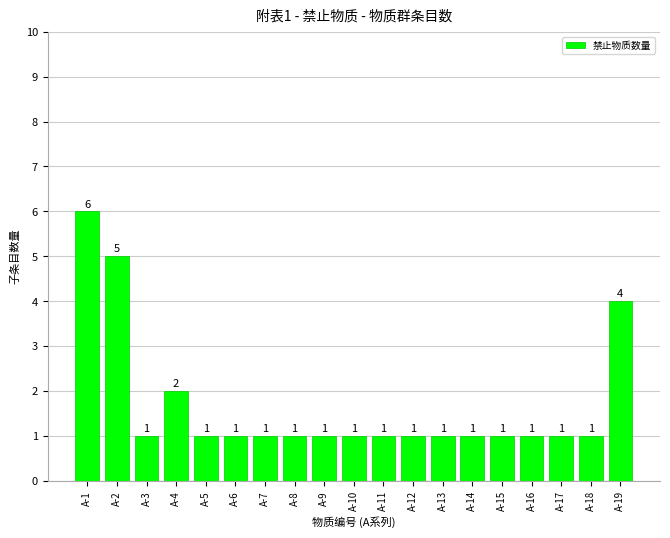

What is the change in value from A-4 to A-5?

-1